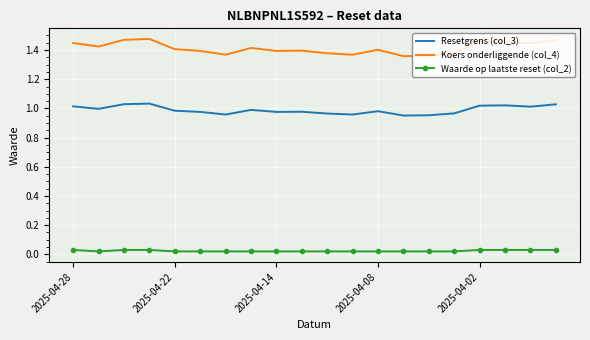

Rank the series by their average value, from highest to lowest.

Koers onderliggende (col_4), Resetgrens (col_3), Waarde op laatste reset (col_2)